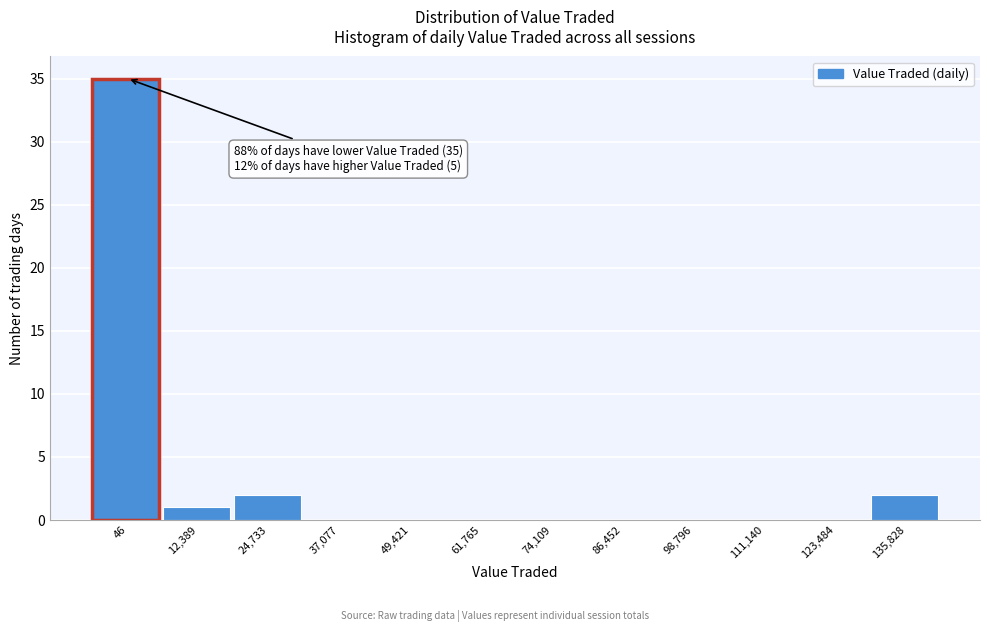

Reading right to left, what are all the values shown in this chart?

135,828=2	123,484=0	111,140=0	98,796=0	86,452=0	74,109=0	61,765=0	49,421=0	37,077=0	24,733=2	12,389=1	46=35